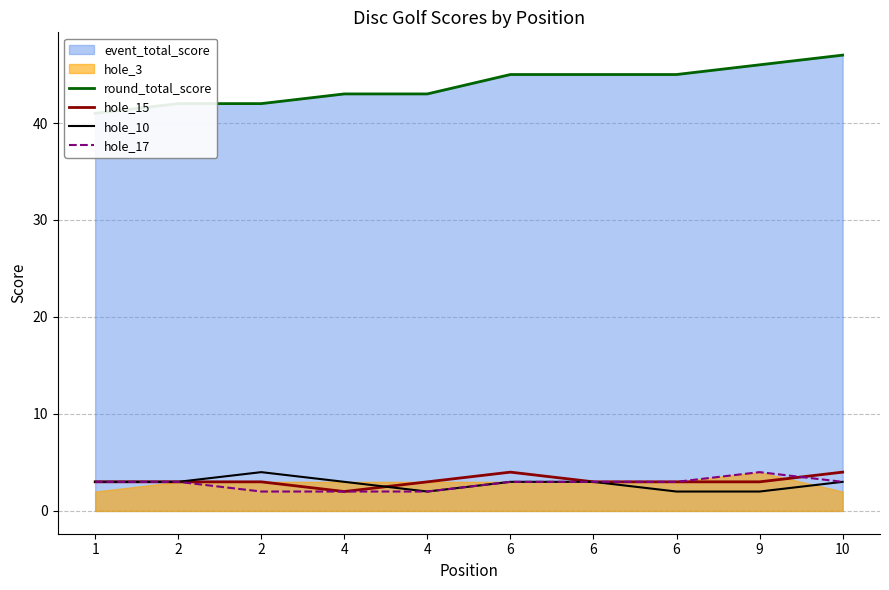

What is the value of the hole_17 point at the 4th from the left?

2